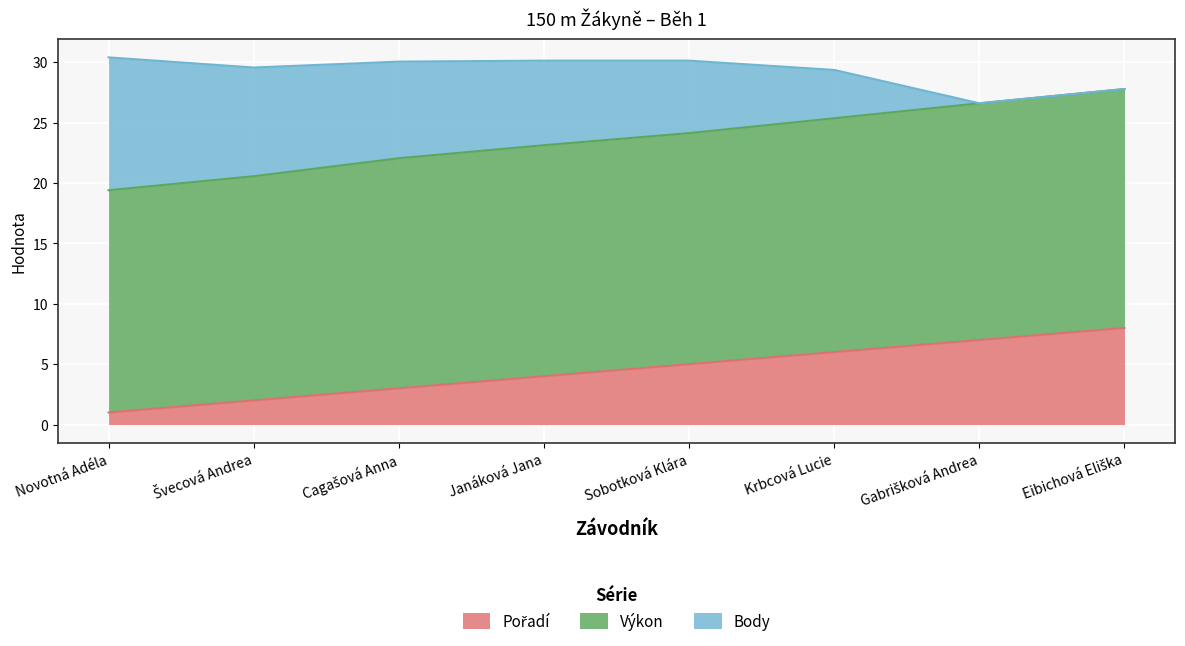

Does the chart display data point markers on the line(s)?

No